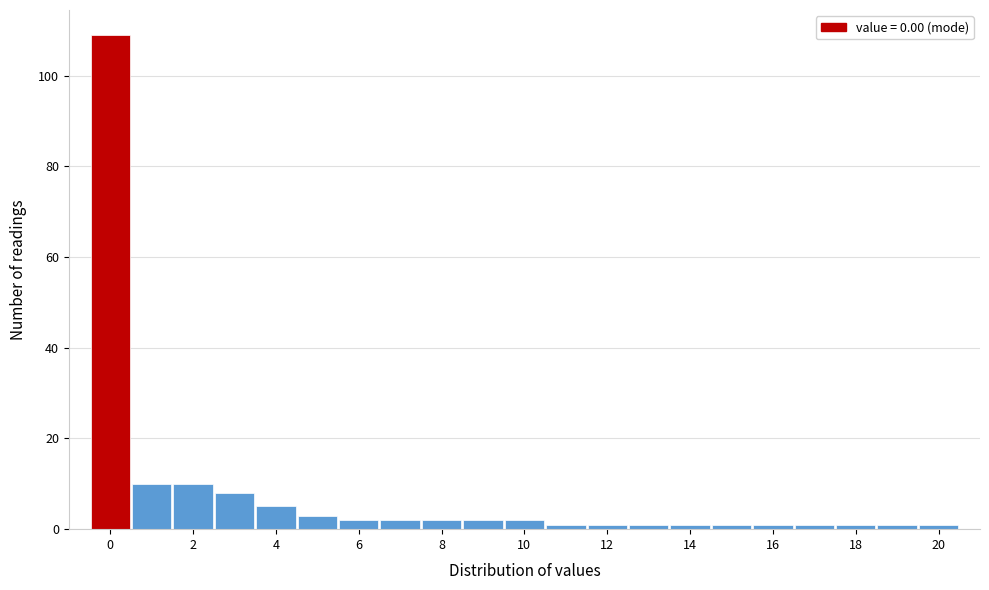

Reading left to right, list every bar in this chart as the range it spans on the x-axis followed by its height. Neither the bar edges nor the heights are printed on the chart, so give them approximately, as read against the axes.

-0.5 to 0.5: 110
0.5 to 1.5: 10
1.5 to 2.5: 10
2.5 to 3.5: 8
3.5 to 4.5: 6
4.5 to 5.5: 4
5.5 to 6.5: 2
6.5 to 7.5: 2
7.5 to 8.5: 2
8.5 to 9.5: 2
9.5 to 10.5: 2
10.5 to 11.5: under 2
11.5 to 12.5: under 2
12.5 to 13.5: under 2
13.5 to 14.5: under 2
14.5 to 15.5: under 2
15.5 to 16.5: under 2
16.5 to 17.5: under 2
17.5 to 18.5: under 2
18.5 to 19.5: under 2
19.5 to 20.5: under 2